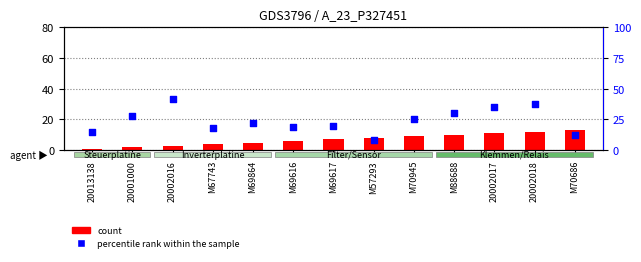

Which series reaches the minimum Y coordinate?

count